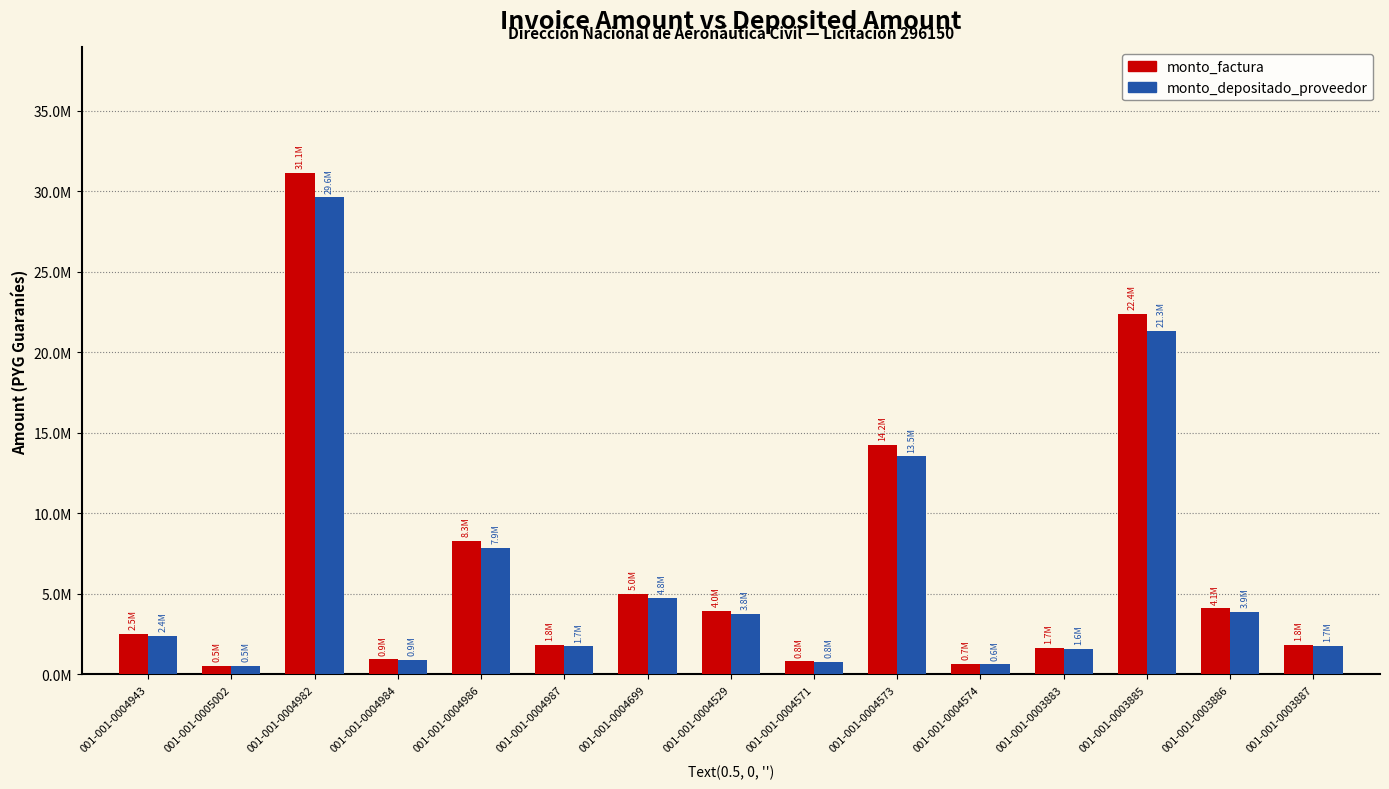

At which label is monto_depositado_proveedor closest to 15068307?

001-001-0004573